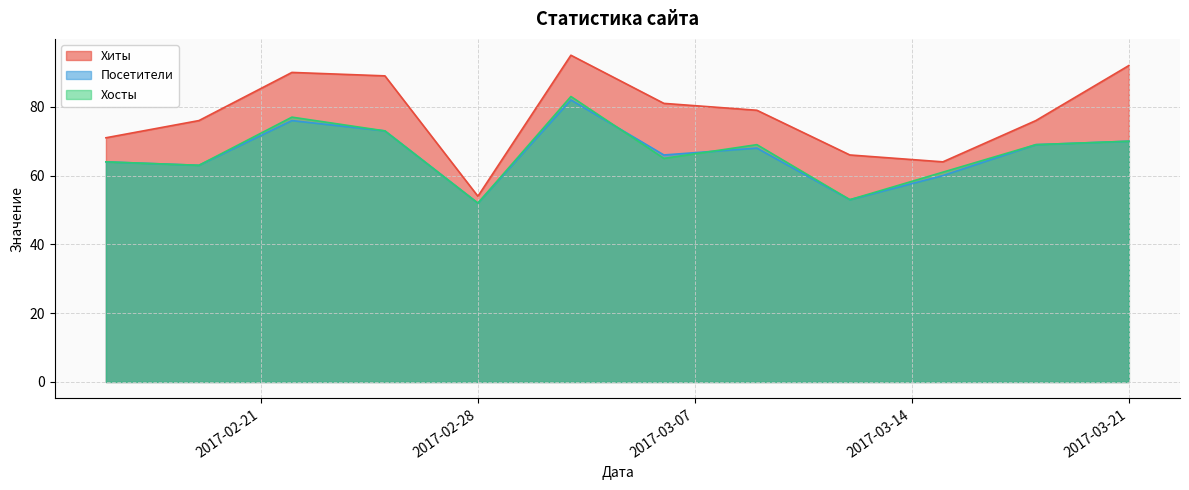

Which series has the largest total across all categories?

Хиты